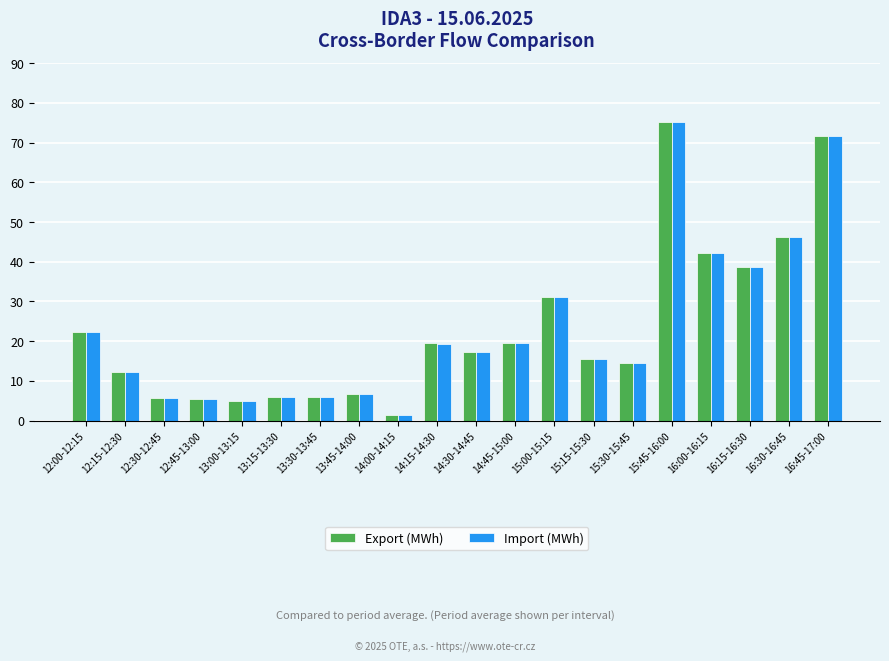

How many bars are there in each group?

2